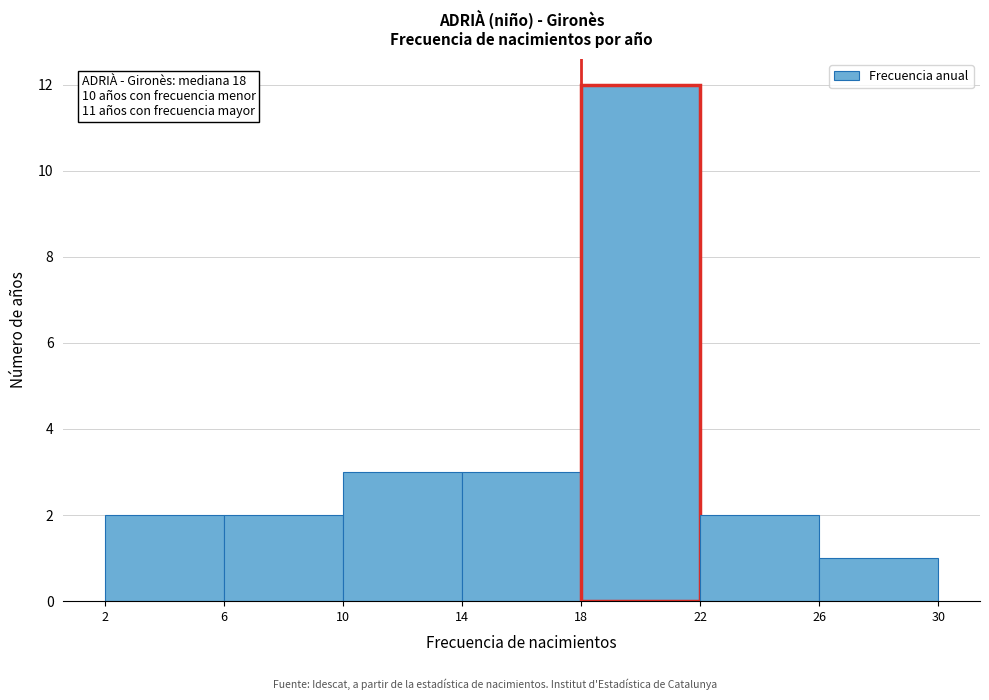

Over which range of the x-axis is the bar tallest?

18 to 22